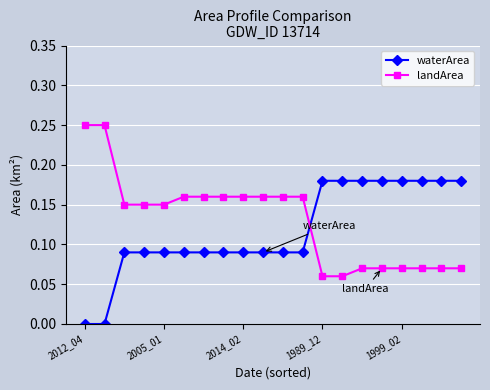

What is the sum of all landArea values?

2.6